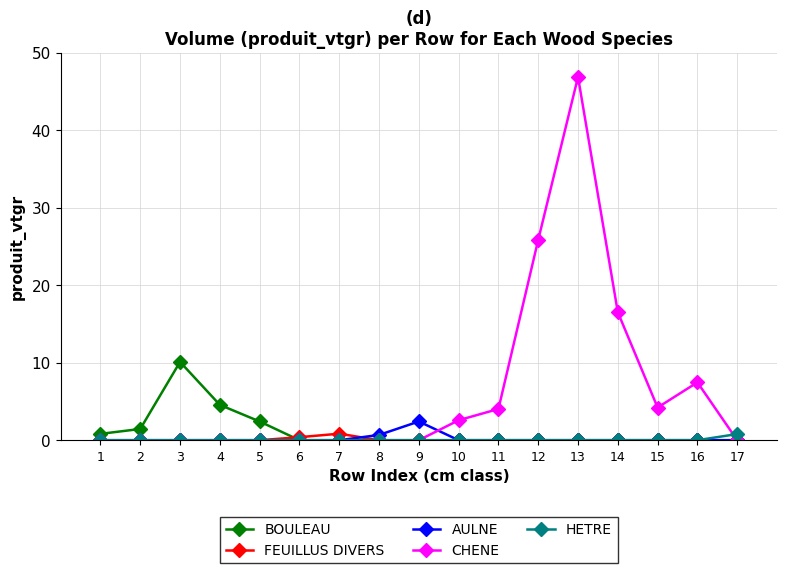

Which series has the largest total across all categories?

CHENE